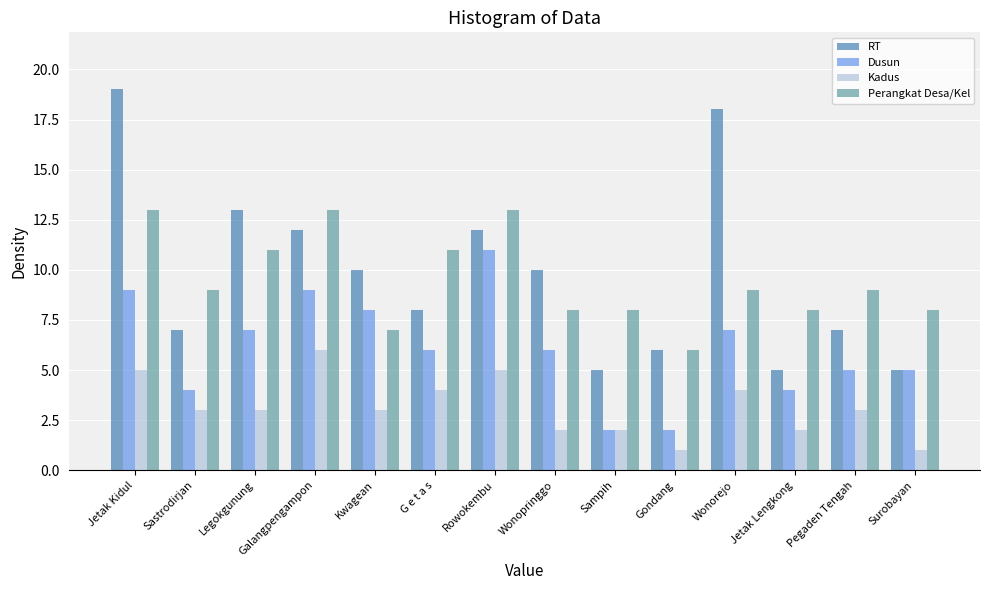

What value does the Kadus series have at Sastrodirjan?

3